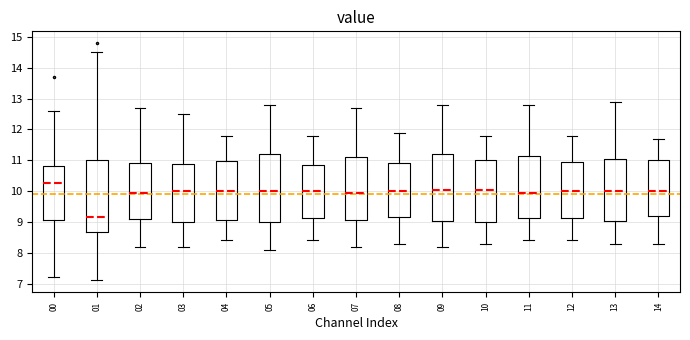

Which box has the highest median line?

00